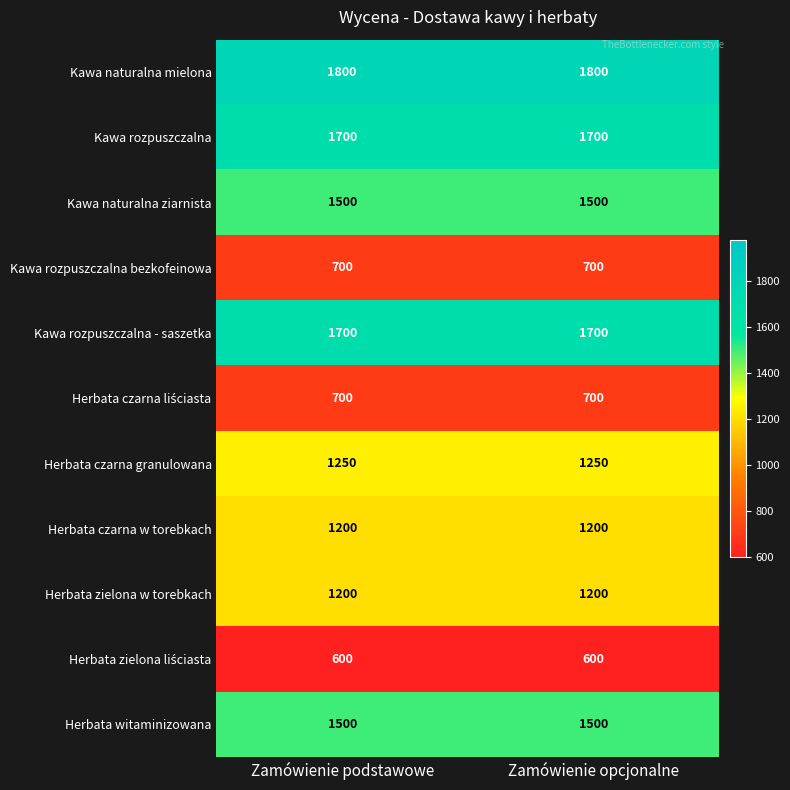

What is the sum of the Herbata witaminizowana values at Zamówienie podstawowe and Zamówienie opcjonalne?

3000